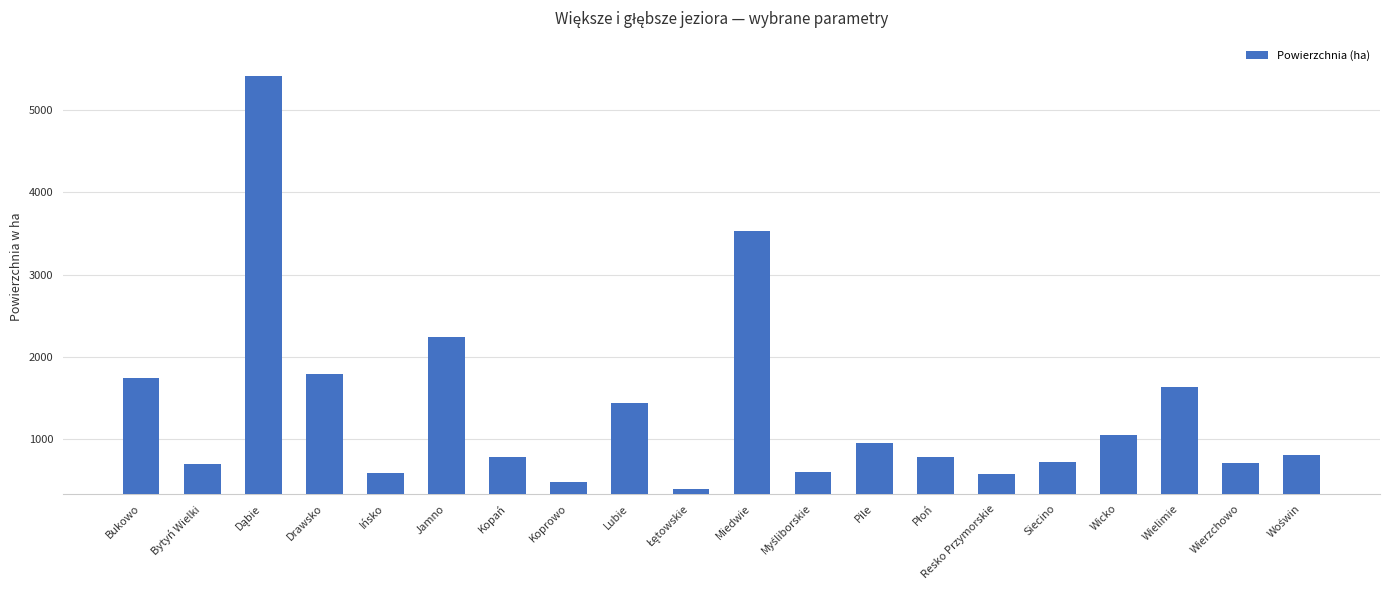

At which label does the data first exceed 809?

Bukowo